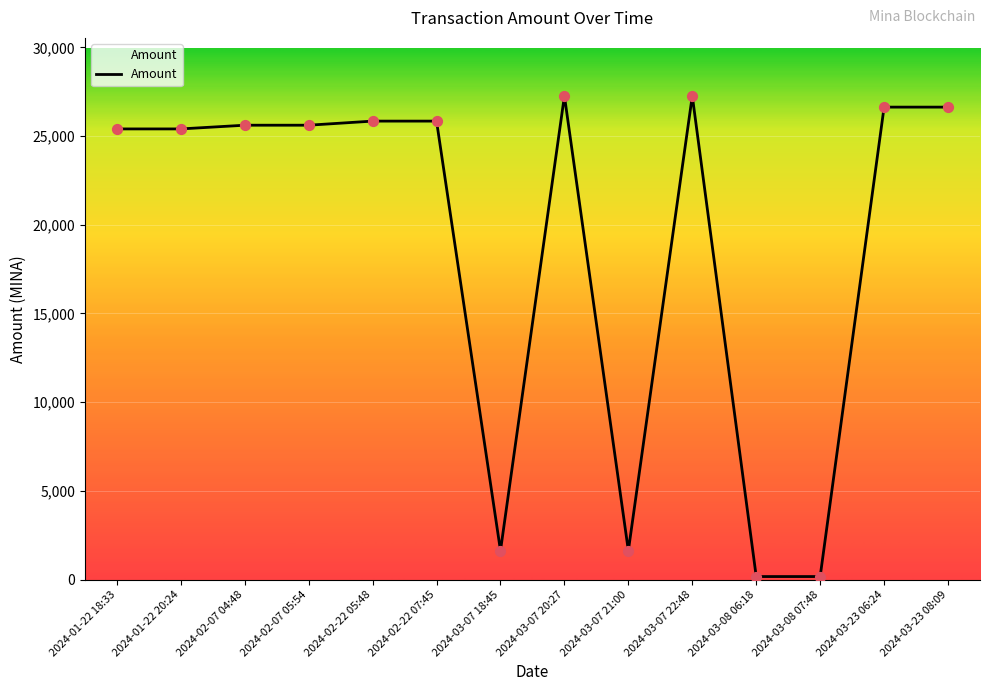

What is the ratio of the value at 2024-03-08 06:18 to the value at 2024-03-07 18:45?

0.1